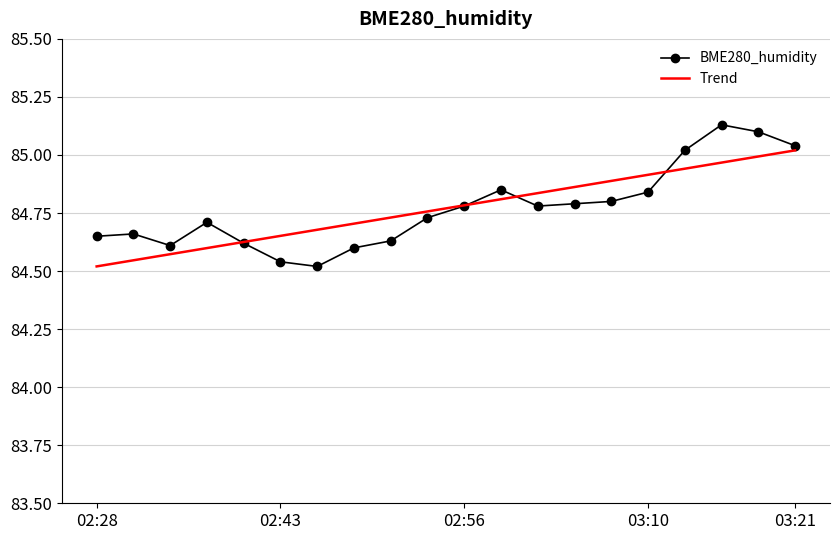

After their last crossing, which series has the higher values: BME280_humidity or Trend?

BME280_humidity